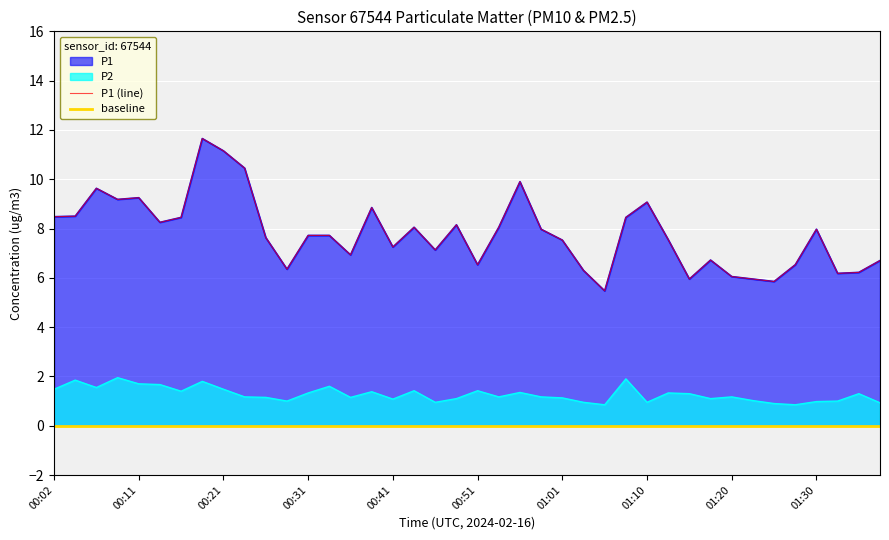

At which category is the sum across all series the highest?

00:19